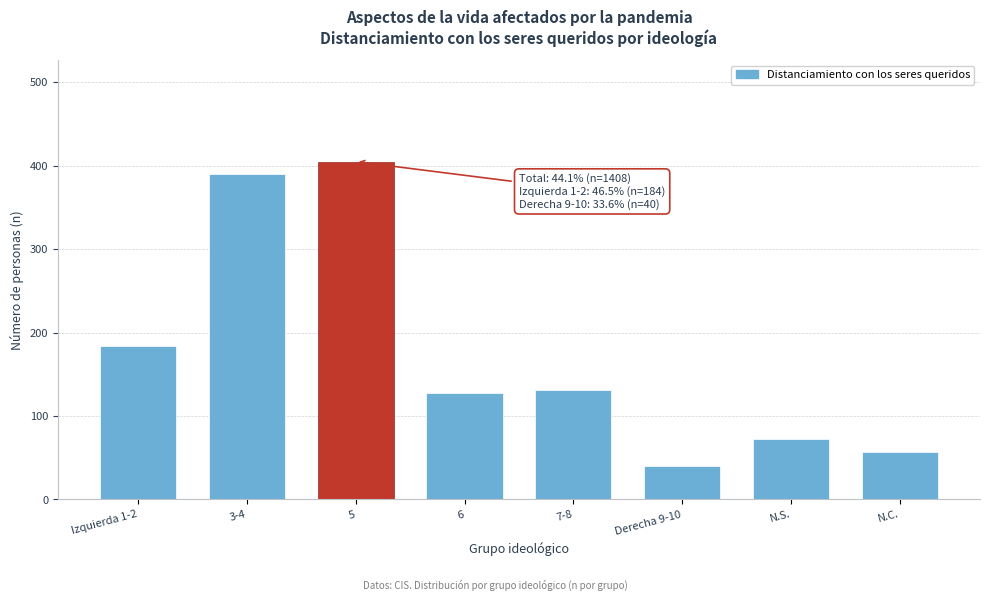

Reading left to right, transcribe all the data shown in this chart.

184	390	405	127	131	40	72	57